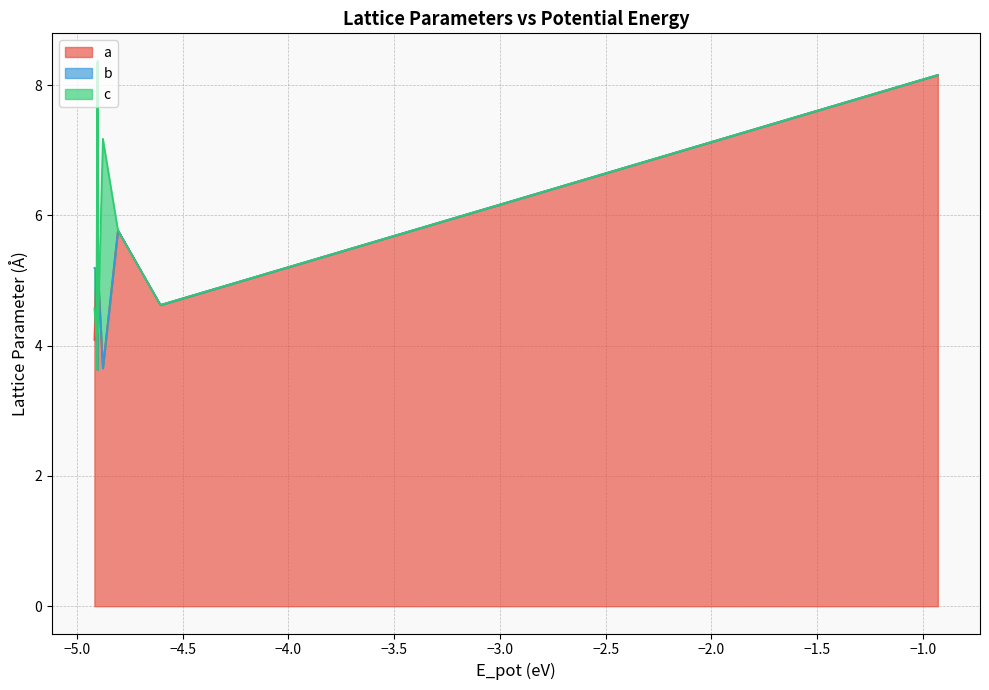

True or false: c has more than 1 interior local peaks.

True